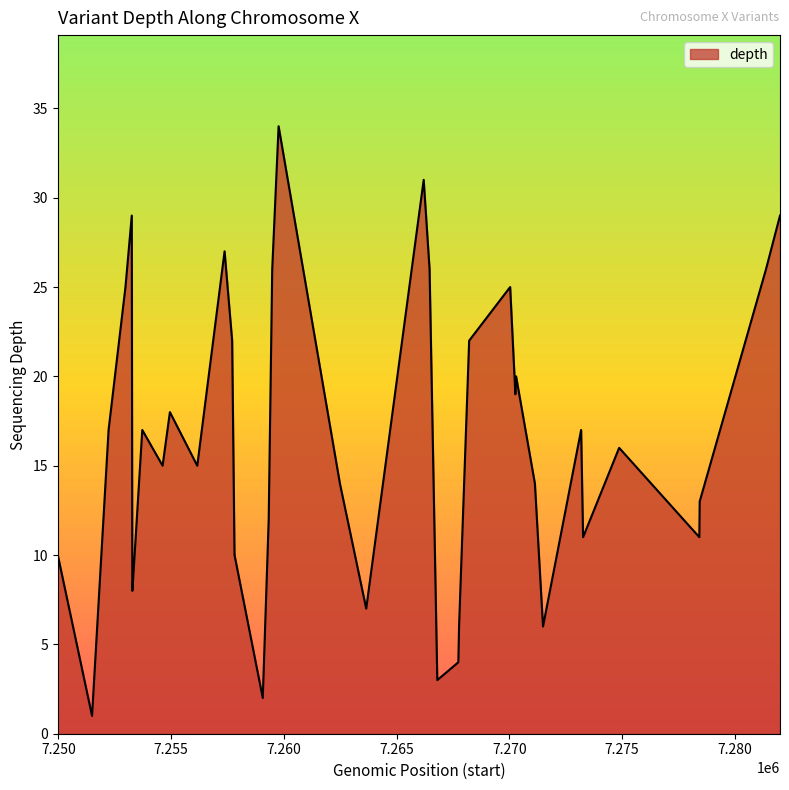

What is the difference between the maximum and minimum values?

33